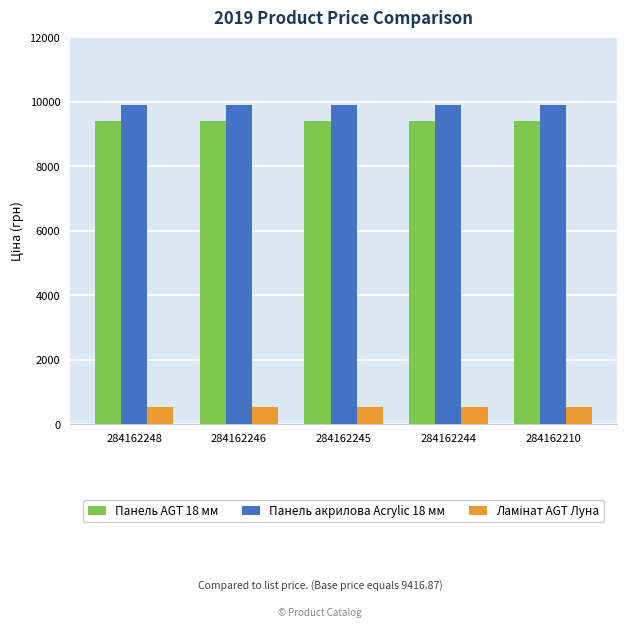

What is the maximum value shown in the chart?

9908.5